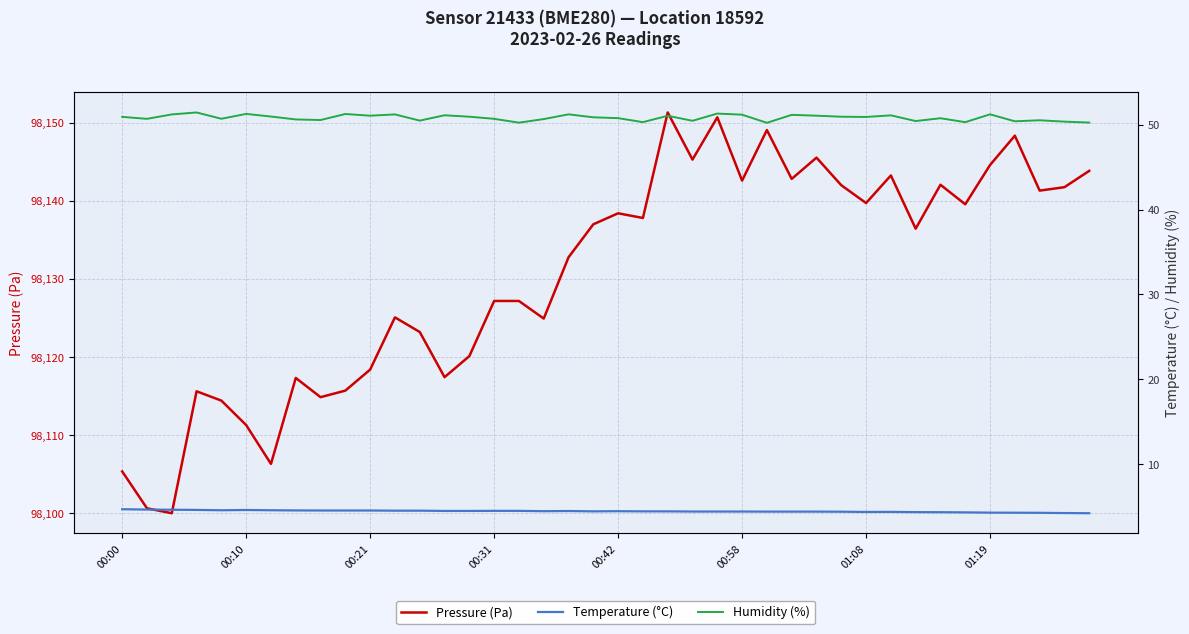

Rank the series at 00:00 from highest to lowest value.

Pressure (Pa), Humidity (%), Temperature (°C)